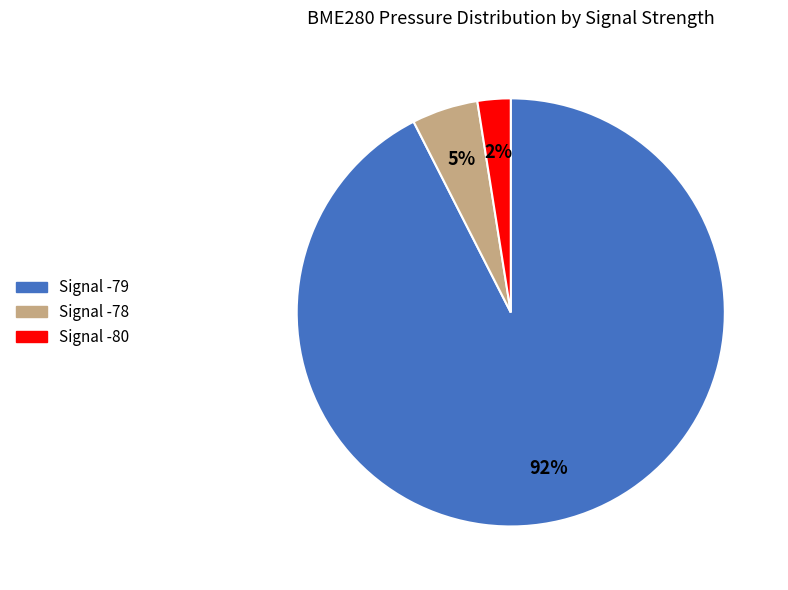

What is the largest slice in the pie chart?

Signal -79